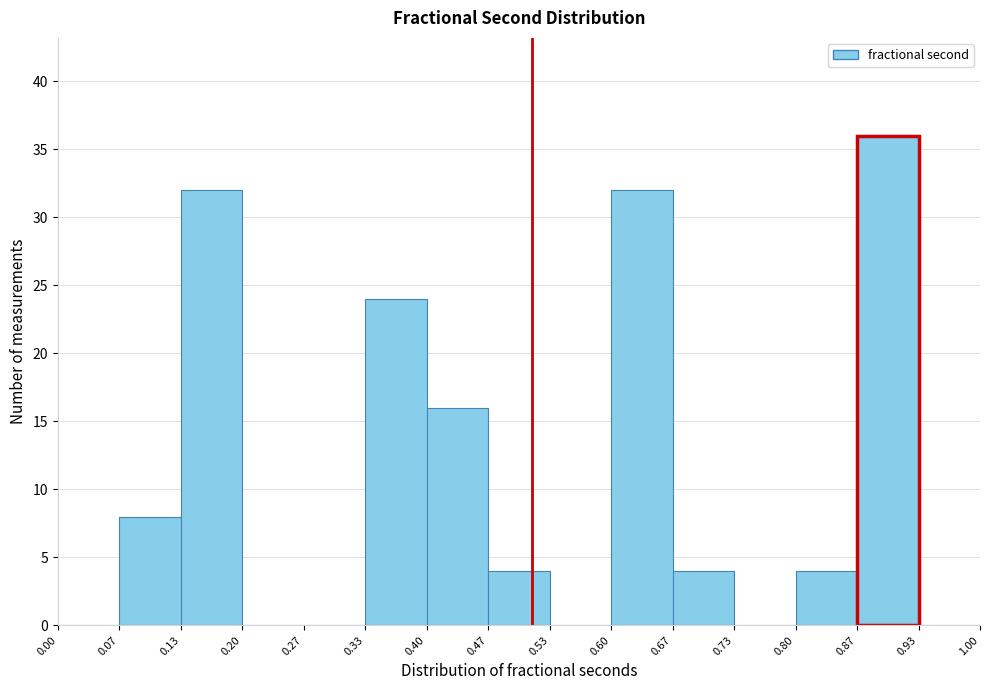

Which range on the x-axis has the tallest bar?

0.87 to 0.93